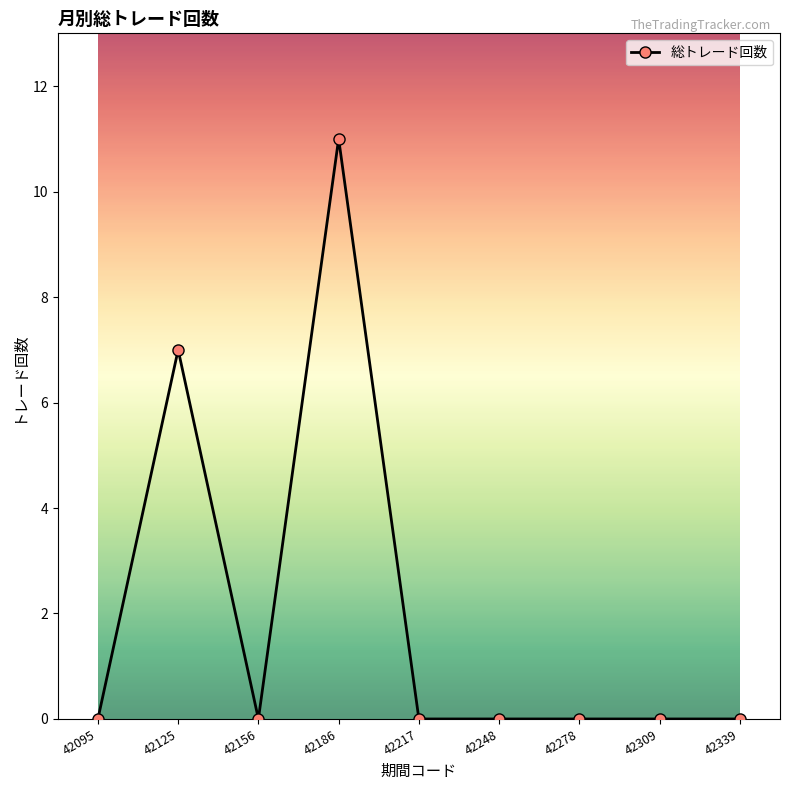

How many data points does each series have?

9